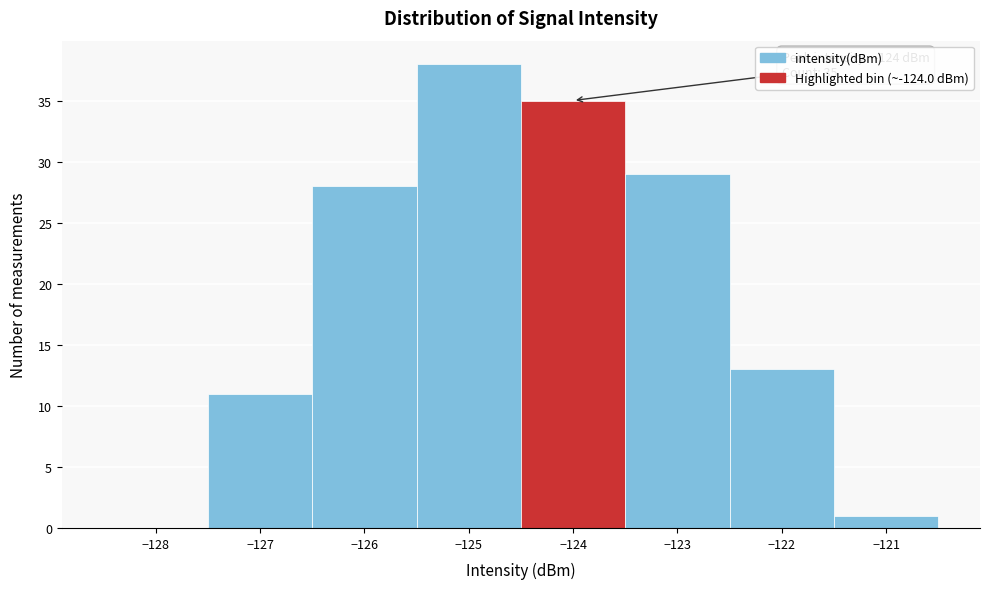

Which range on the x-axis has the tallest bar?

-125.5 to -124.5